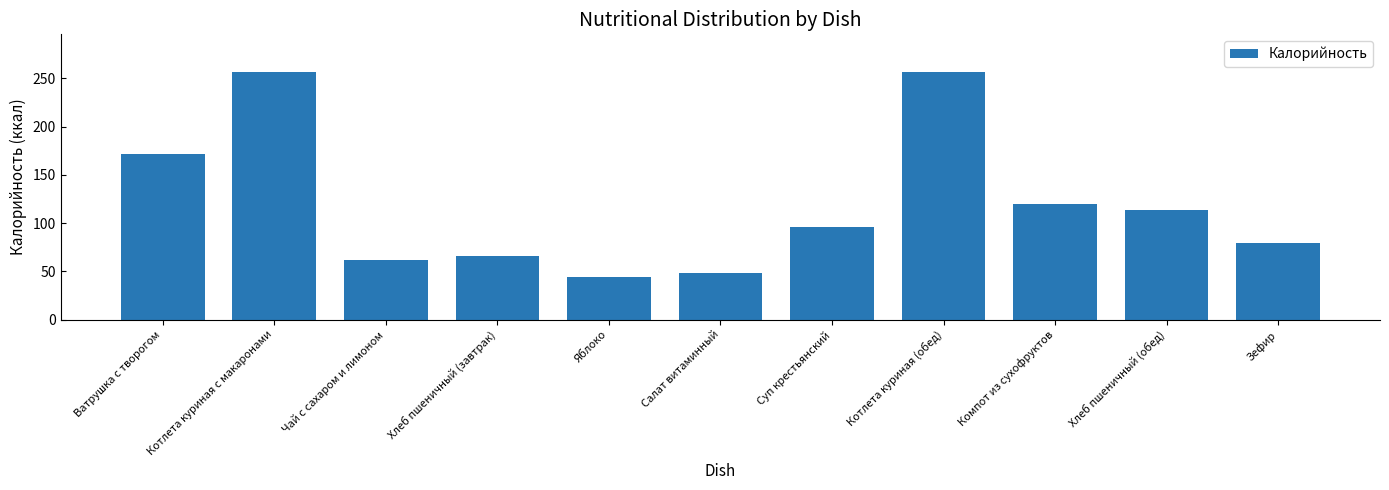

Is it true that the value at Хлеб пшеничный (обед) is 155.9?

False